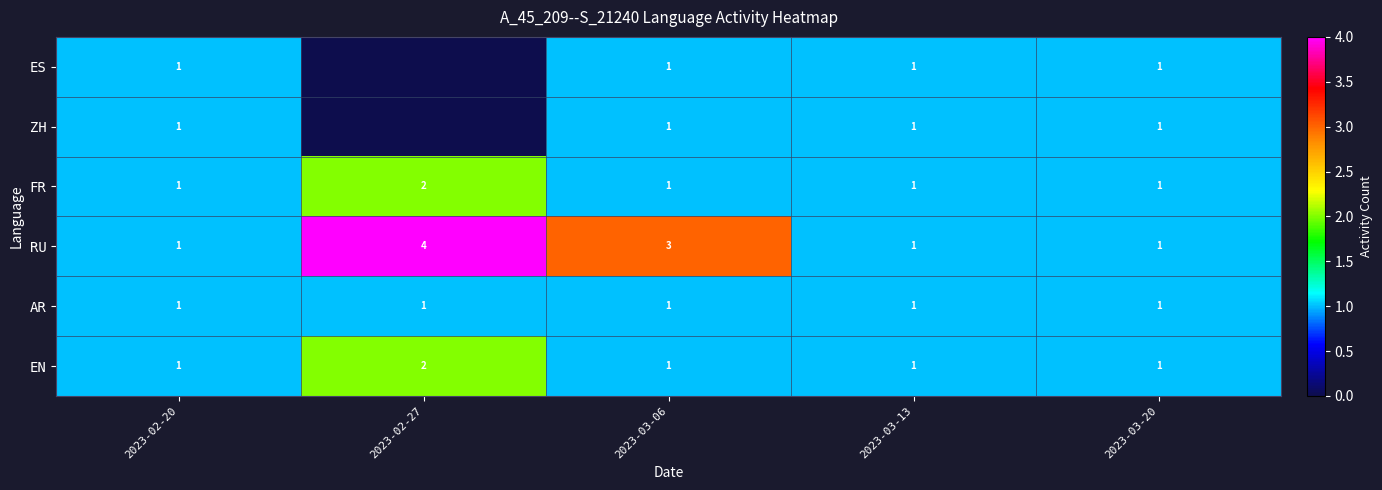

At which category is the sum across all series the highest?

2023-02-27